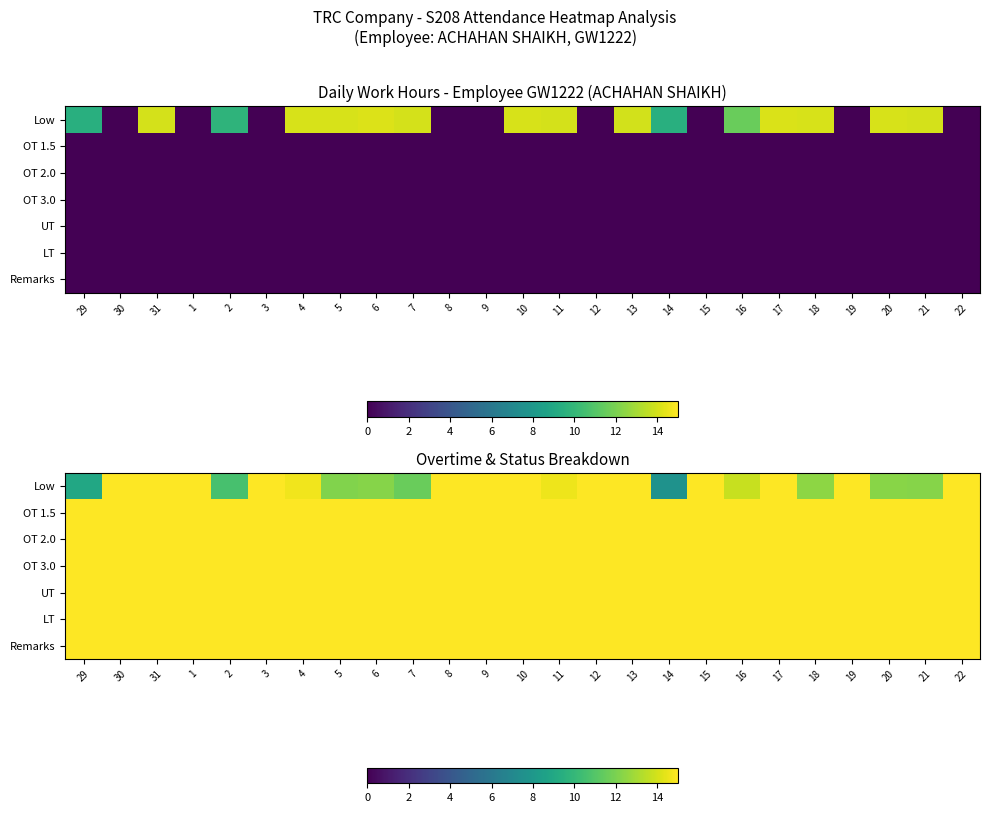

Read the LT value at 14.

15.0